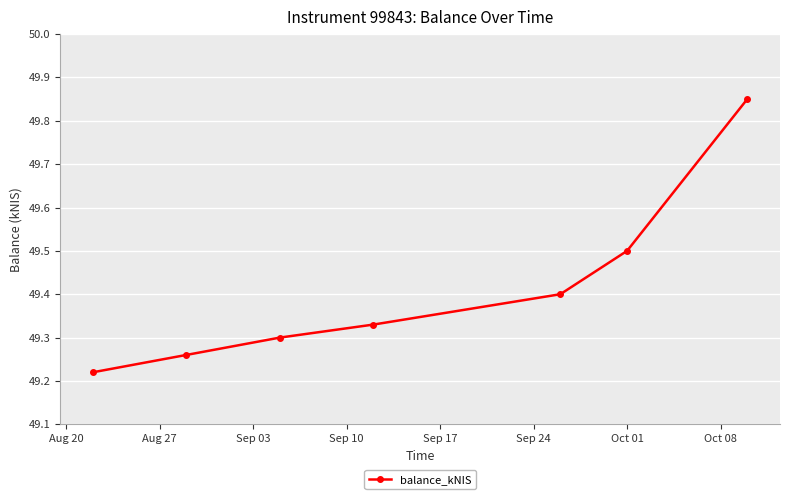

True or false: the data has more than 1 interior local peaks.

False